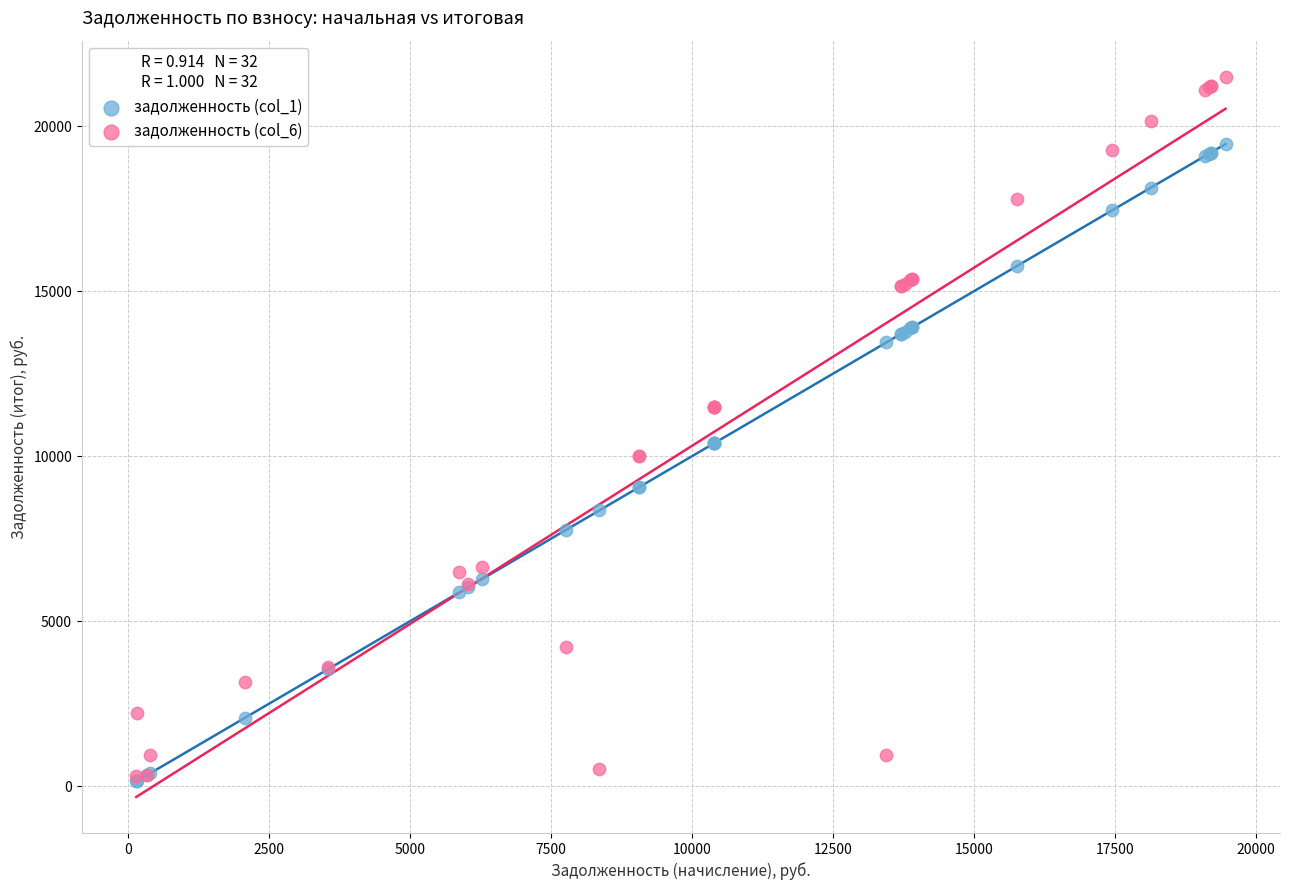

Which series has the widest spread of Y values?

задолженность (col_6)